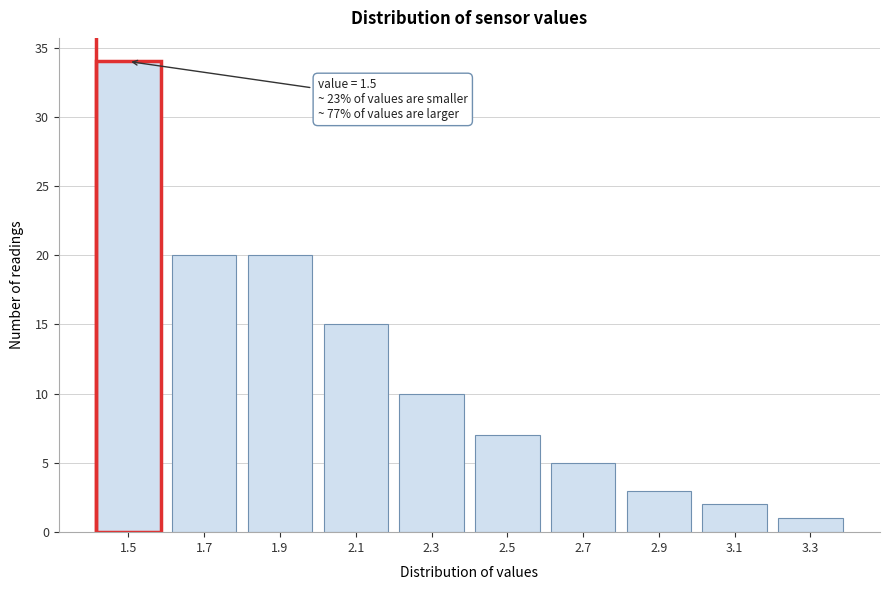

Reading left to right, list all the values displayed in this chart.

1.5=34	1.7=20	1.9=20	2.1=15	2.3=10	2.5=7	2.7=5	2.9=3	3.1=2	3.3=1